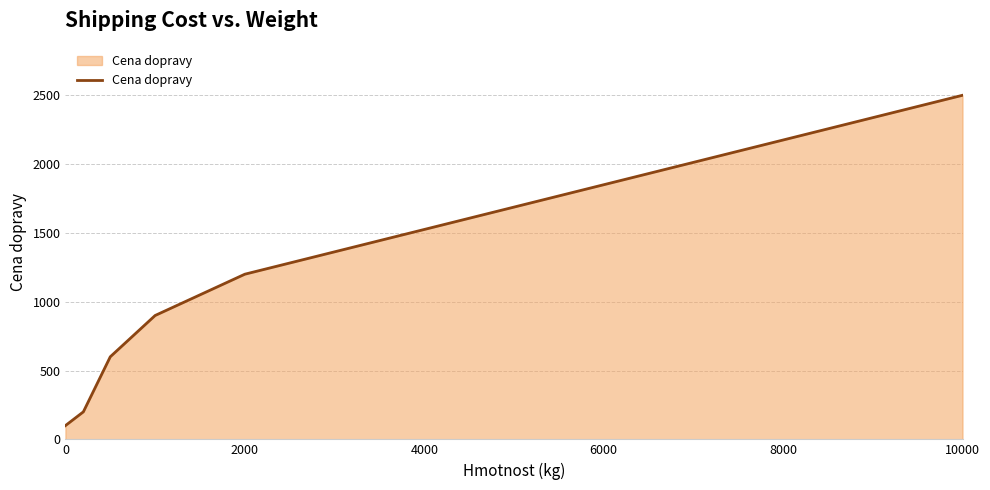

What is the difference between the maximum and minimum values?

2400